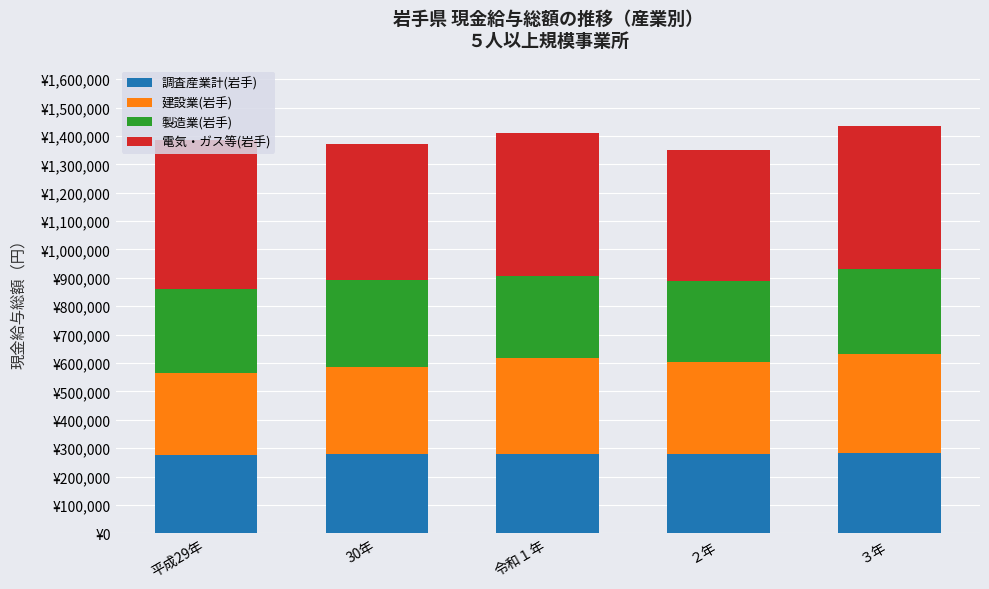

What is the total value across all series at ２年?

1350731